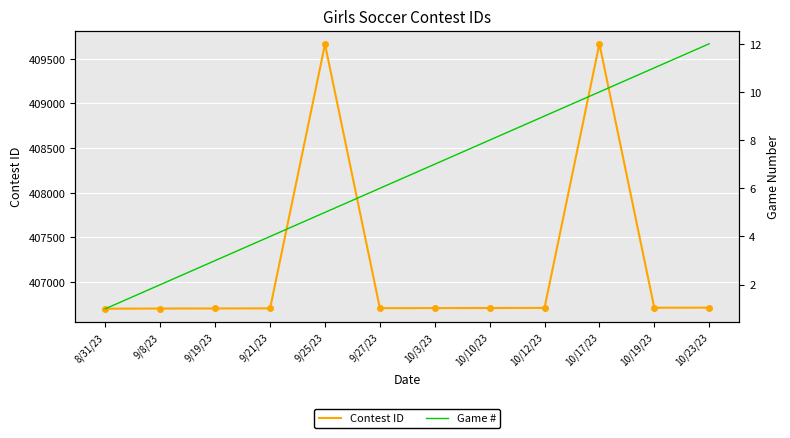

Reading left to right, transcribe all the data shown in this chart.

Contest ID: 8/31/23=406701	9/8/23=406703	9/19/23=406704	9/21/23=406705	9/25/23=409663	9/27/23=406707	10/3/23=406708	10/10/23=406709	10/12/23=406710	10/17/23=409668	10/19/23=406712	10/23/23=406713
Game #: 8/31/23=1	9/8/23=2	9/19/23=3	9/21/23=4	9/25/23=5	9/27/23=6	10/3/23=7	10/10/23=8	10/12/23=9	10/17/23=10	10/19/23=11	10/23/23=12